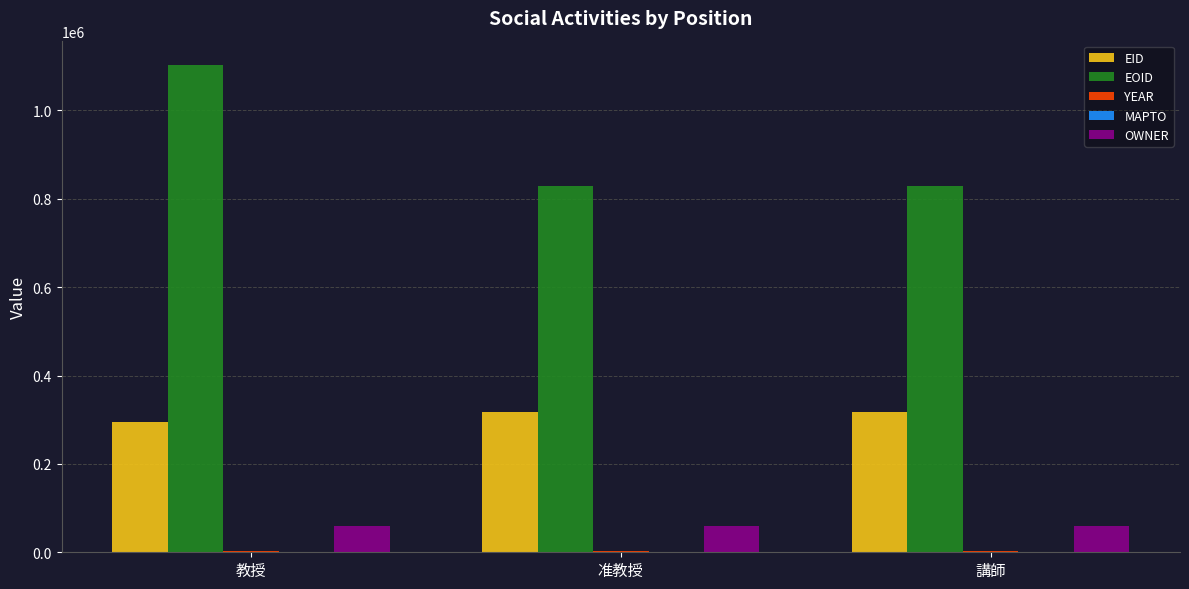

How many groups of bars are there?

3